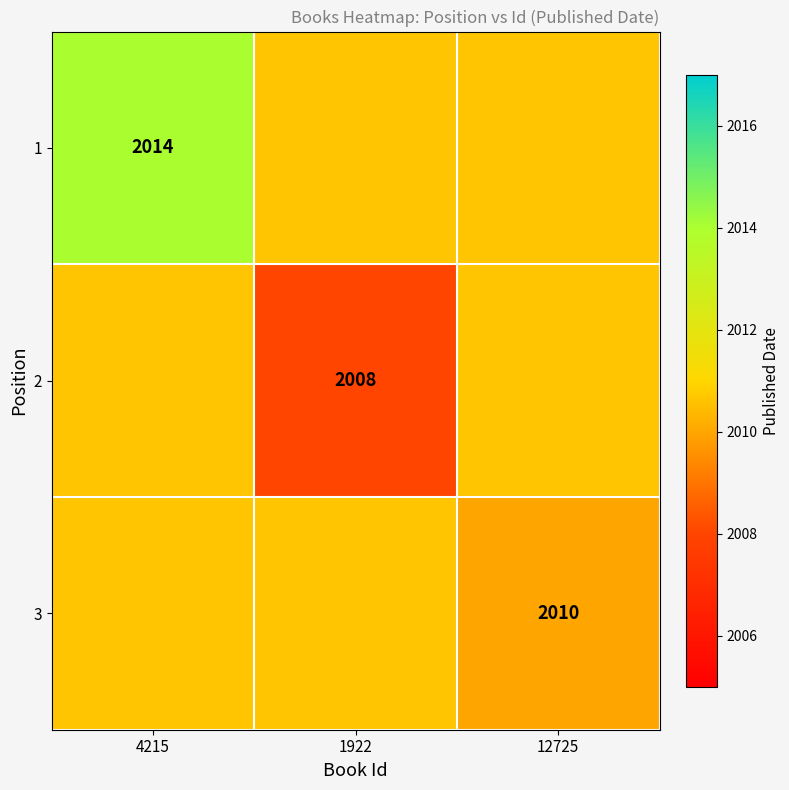

Is the value of 2 at 1922 greater than the value of 1 at 4215?

No